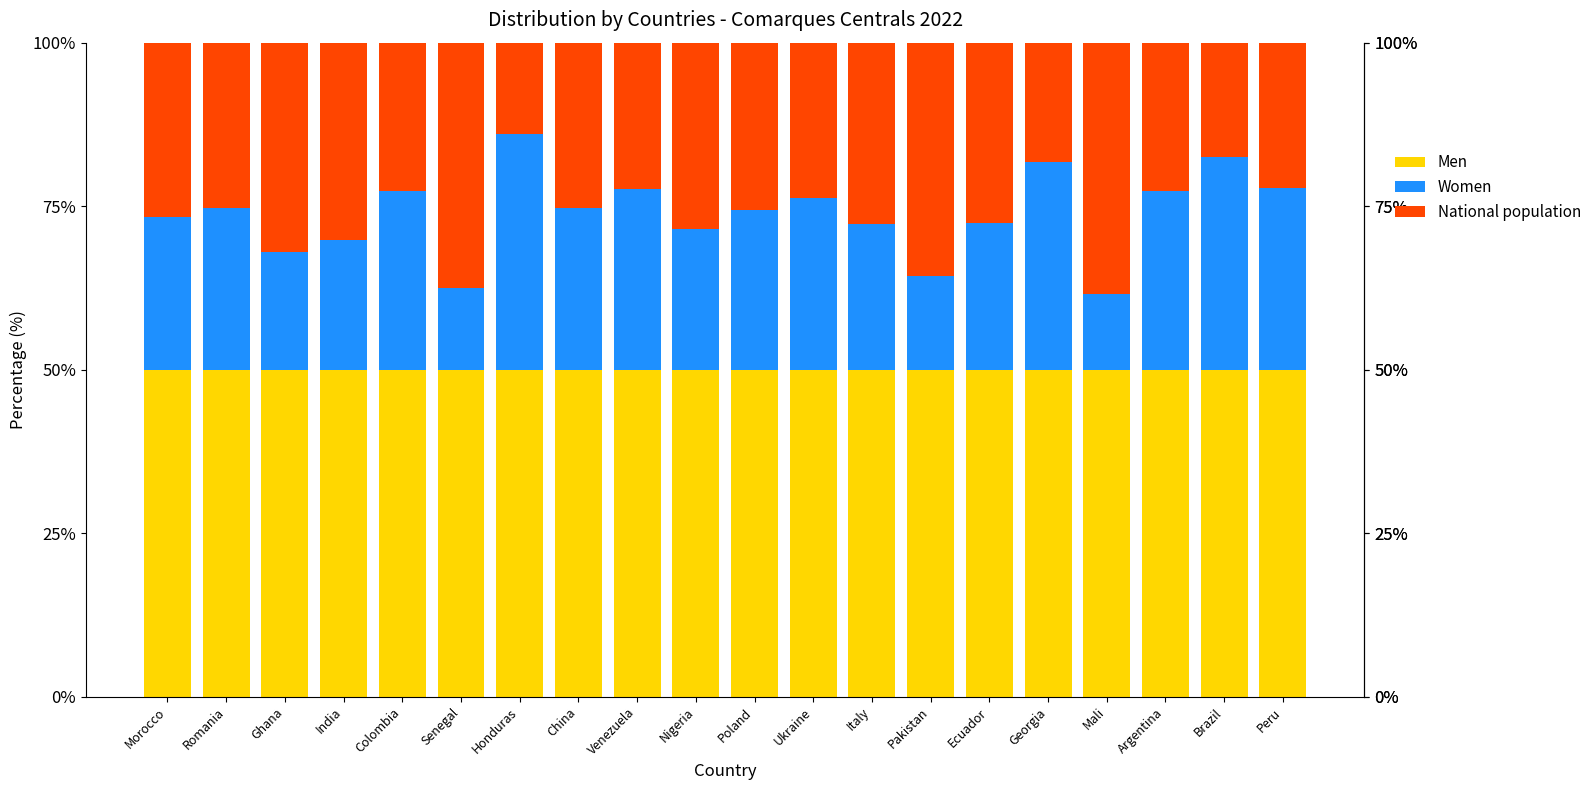

Read the National population value at Italy.

50.0